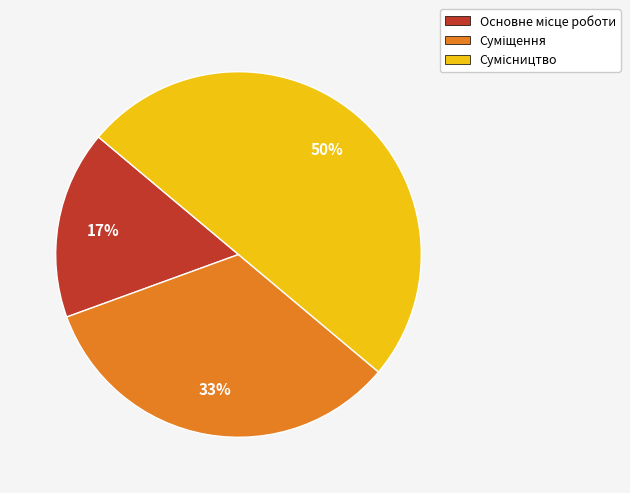

To the nearest percent, what is the difference between the largest and smallest slice percentages?

33%